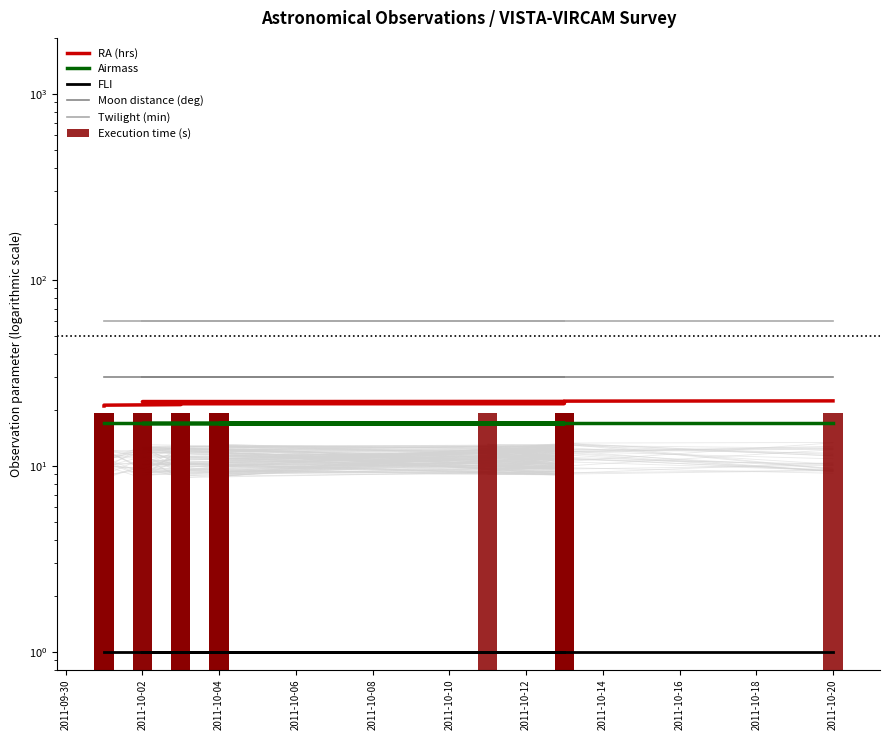

True or false: RA (hrs) has a value of 21.5 at 2011-10-16.

True